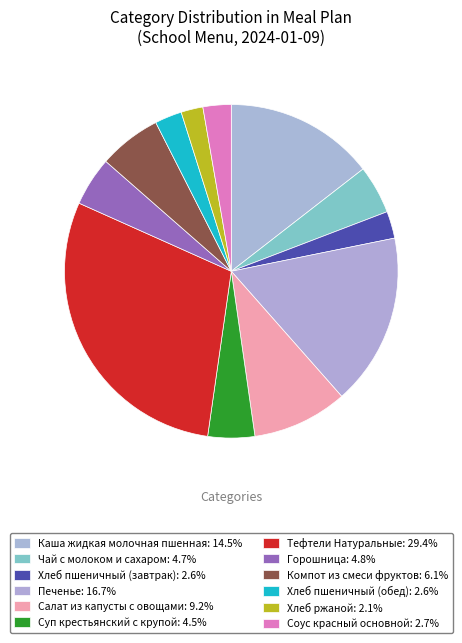

How many segments does this pie chart have?

12